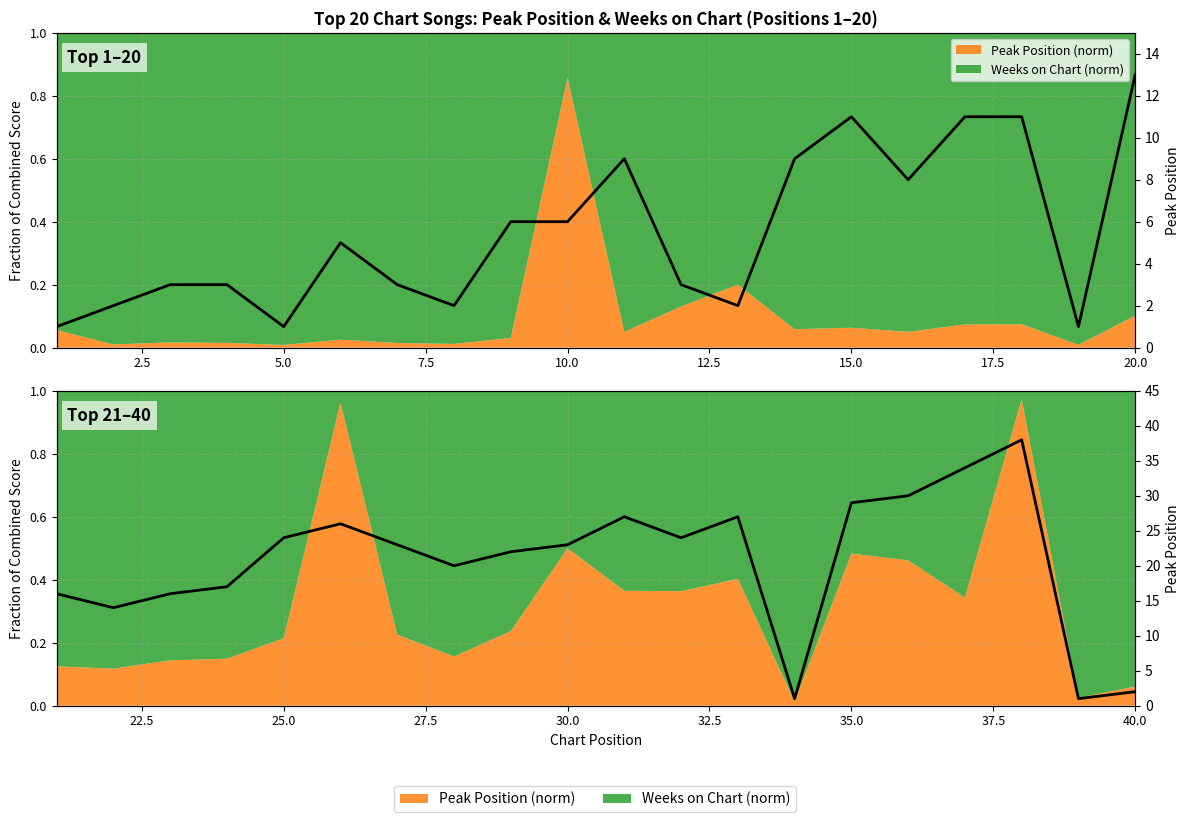

How many points are lower than both their immediate neighbors (excluding endpoints)?

5